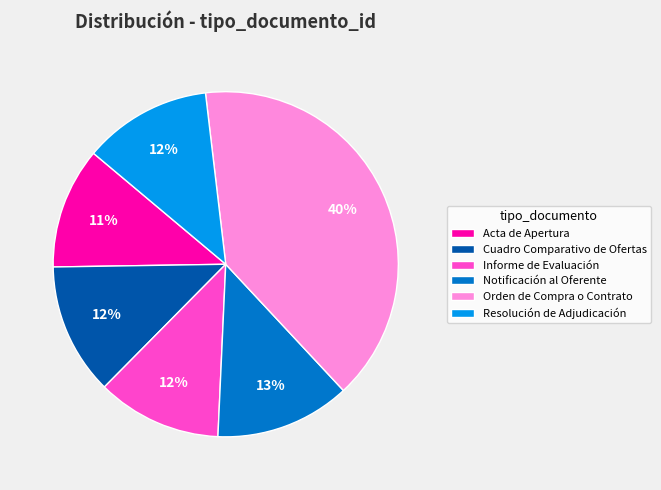

Does any single category account for the majority?

No